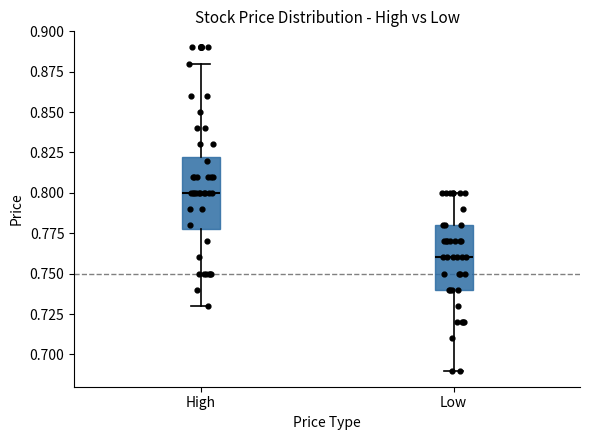

Which box's median line is the highest?

High